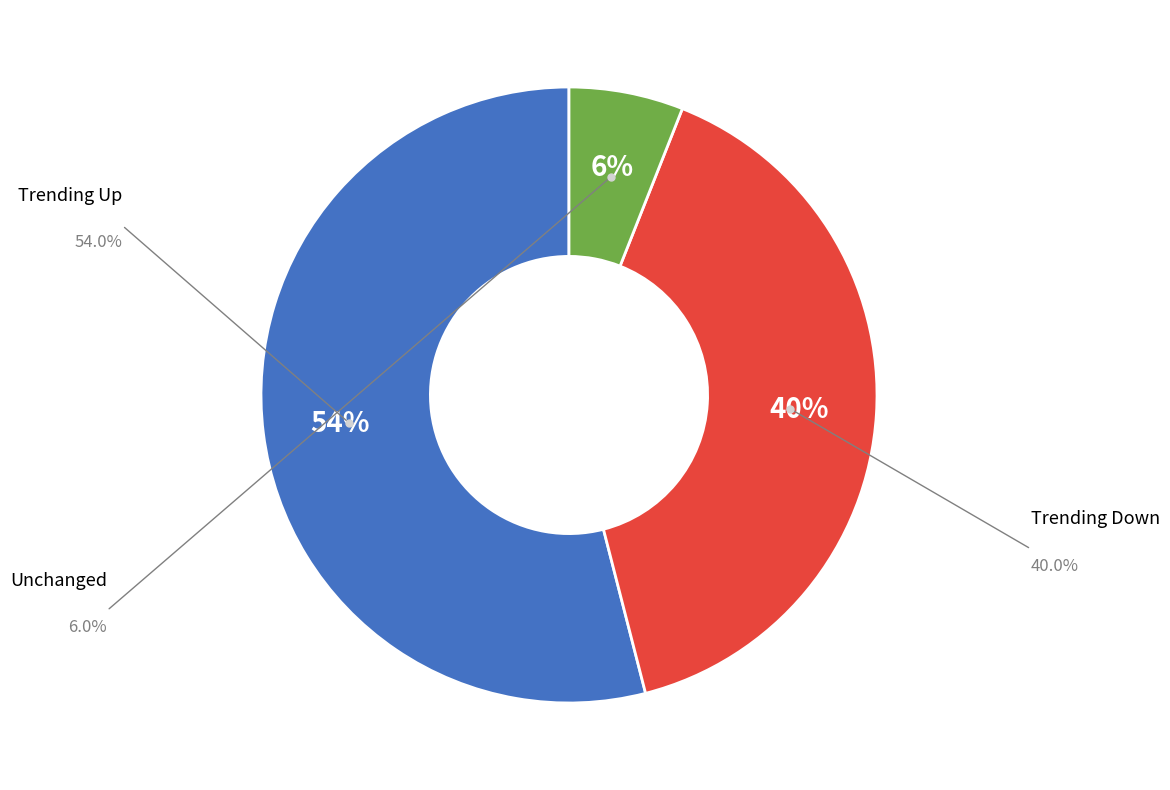

To the nearest percent, what is the difference between the largest and smallest slice percentages?

48%